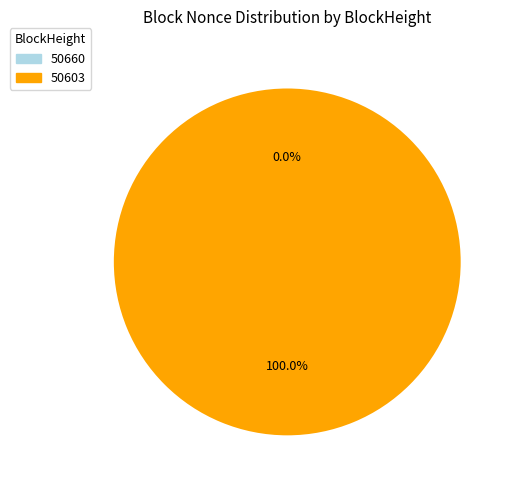

To the nearest percent, what is the average slice percentage?

50%